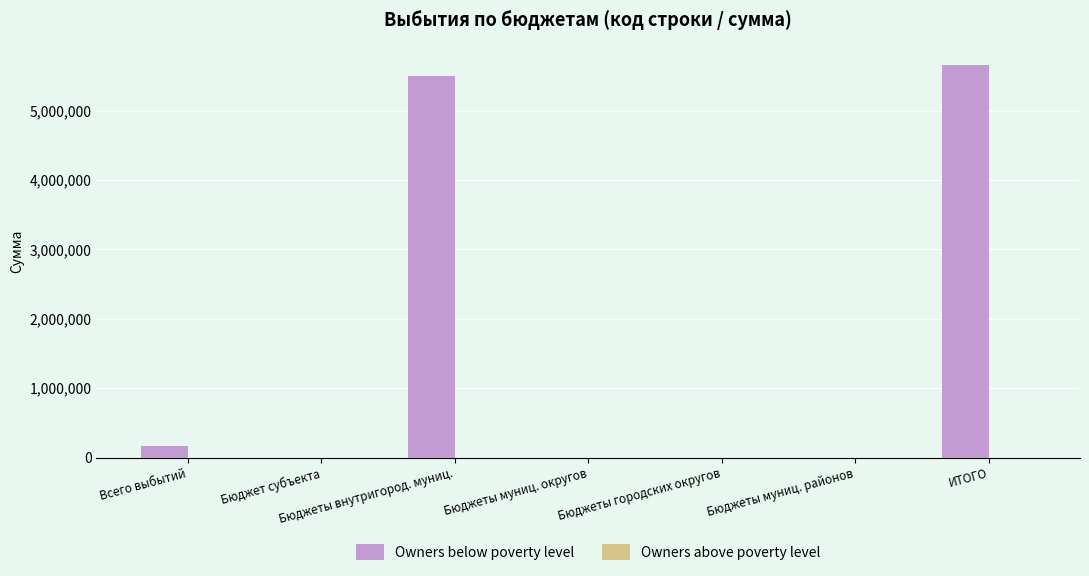

Is it true that the value at Всего выбытий is 165725?

True